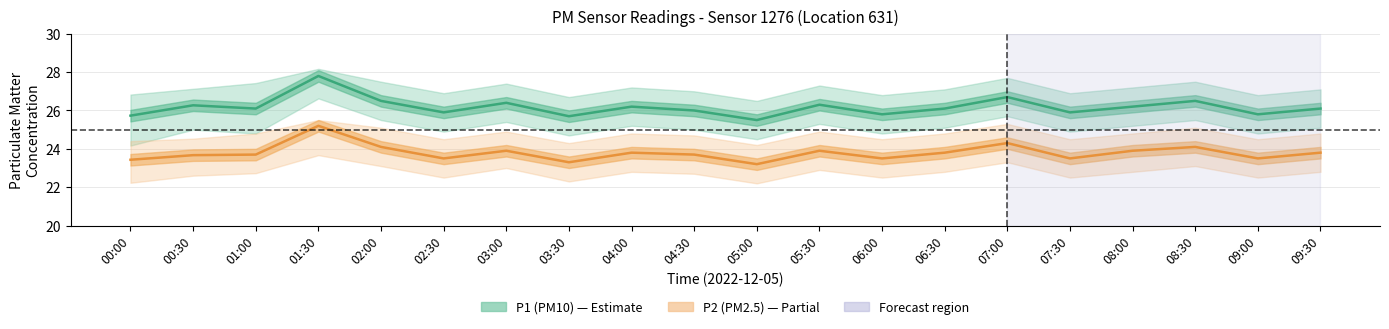

What is the spread (max minus min) of values at 06:30?

2.3